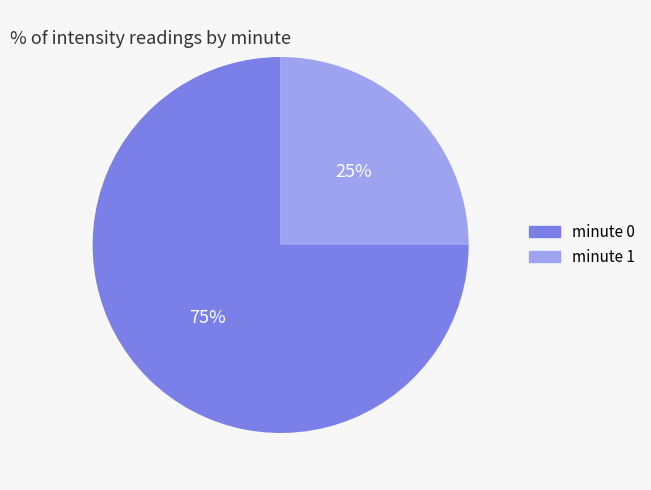

Rank the categories by value from highest to lowest.

minute 0, minute 1